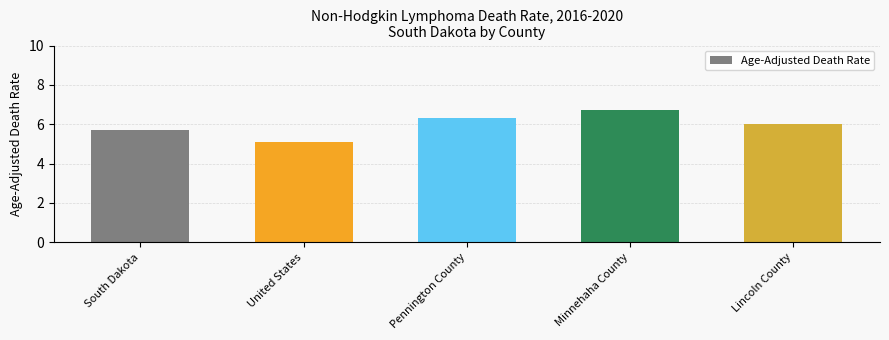

What is the maximum value shown in the chart?

6.7